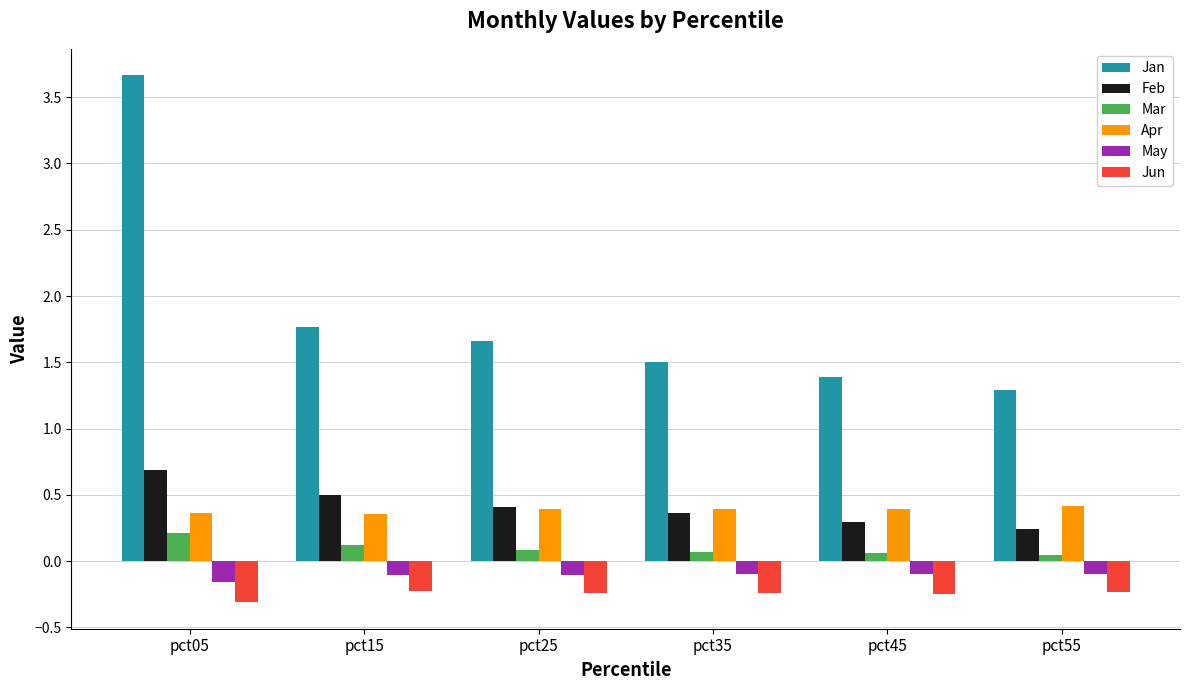

Which category has the lowest value in the Jan series?

pct55